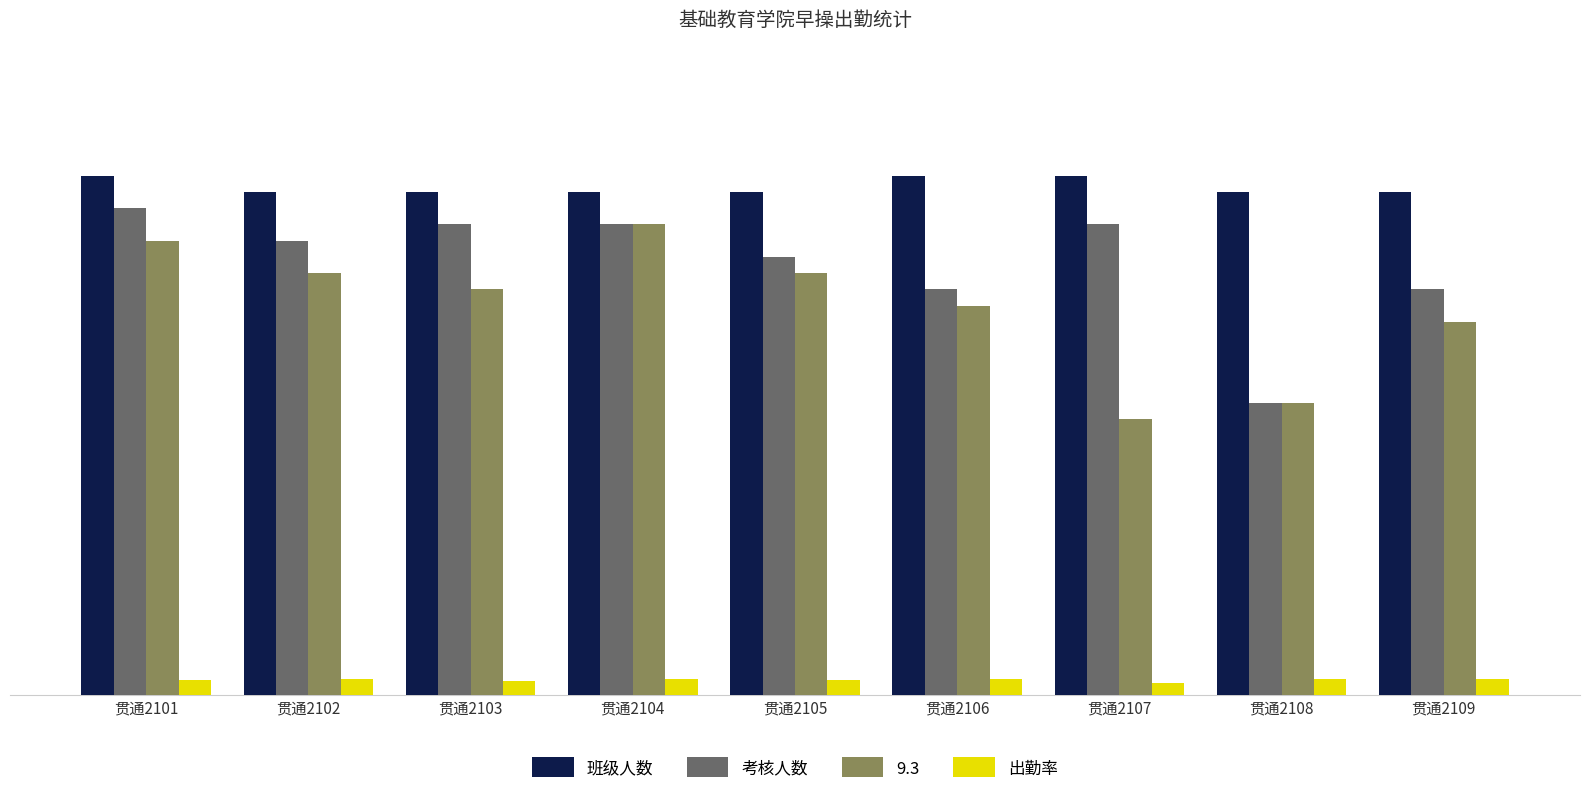

What is the difference between the 考核人数 values at 贯通2102 and 贯通2101?

2.0